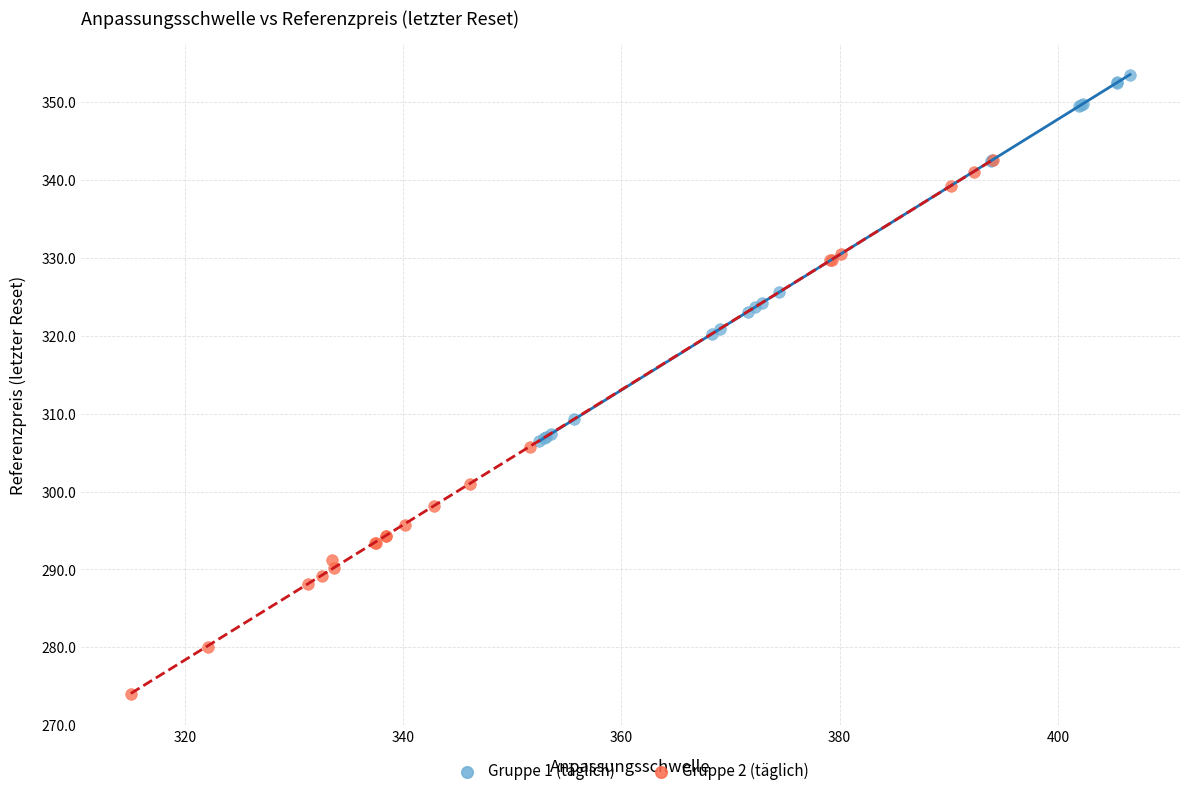

Which series has the largest Y range (max minus min)?

Gruppe 2 (täglich)